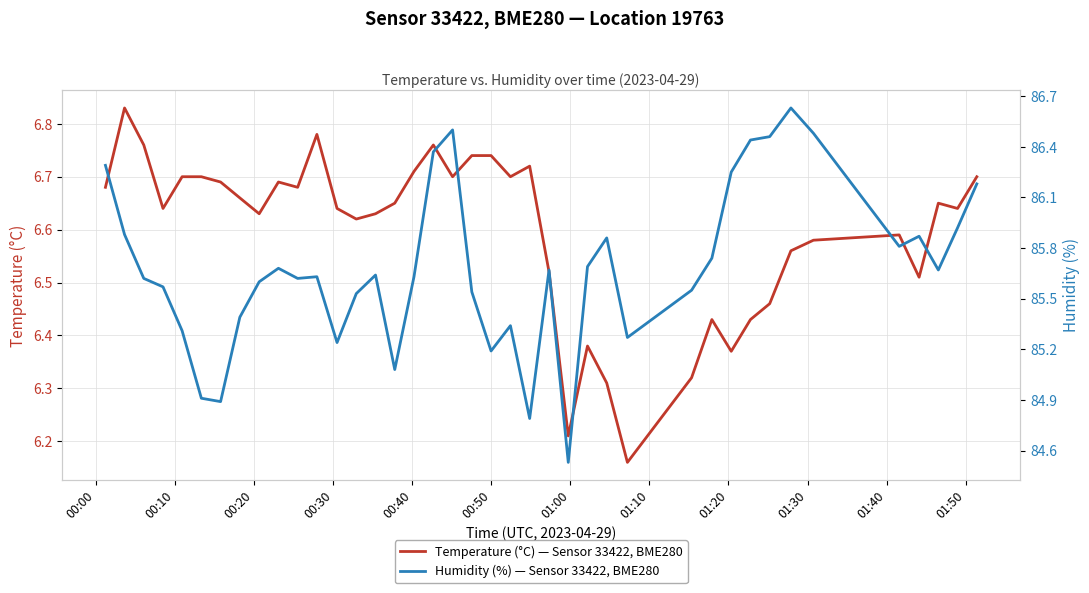

How many interior local peaks does the Temperature (°C) — Sensor 33422, BME280 series have?

9